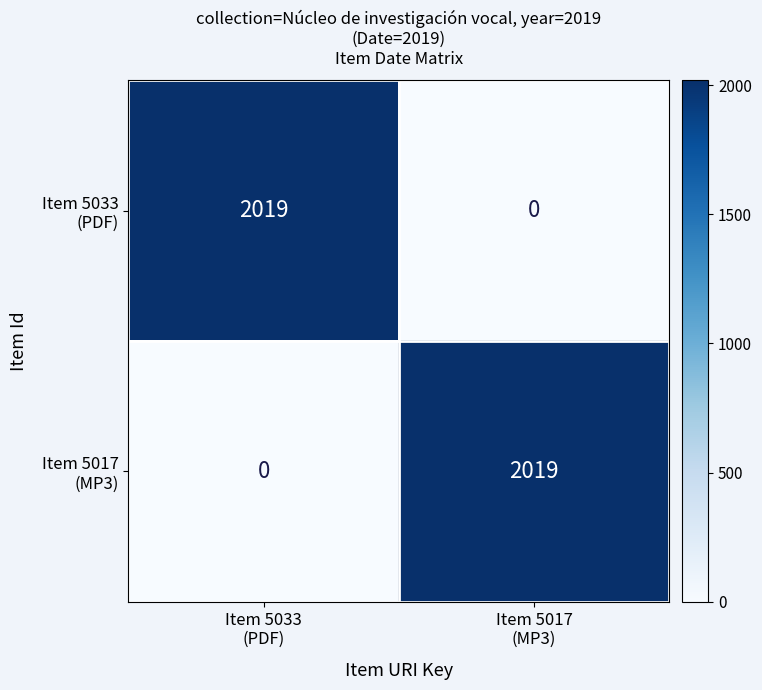

How many distinct data groups are displayed?

2